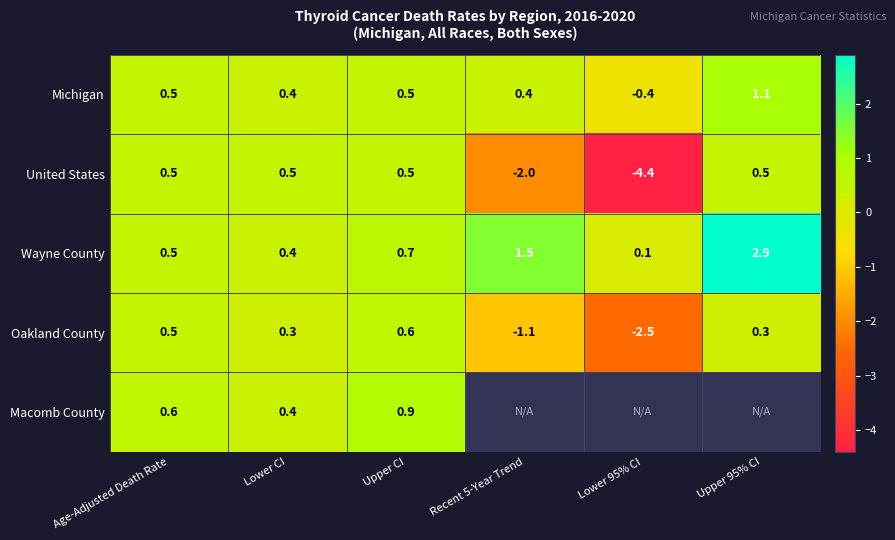

The value of United States at Lower CI is 0.8. True or false?

False